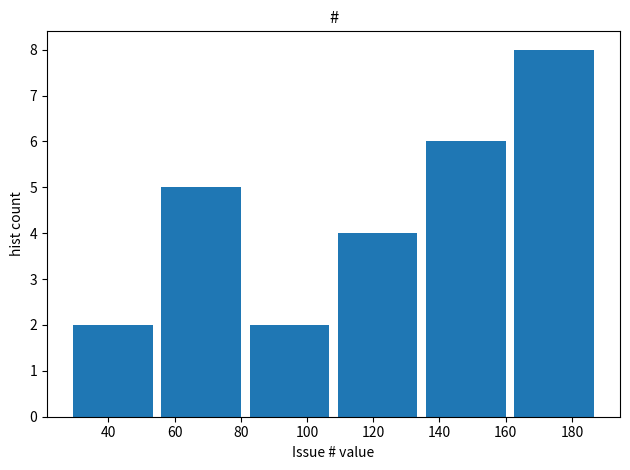

Over which range of the x-axis is the bar tallest?

162 to 188